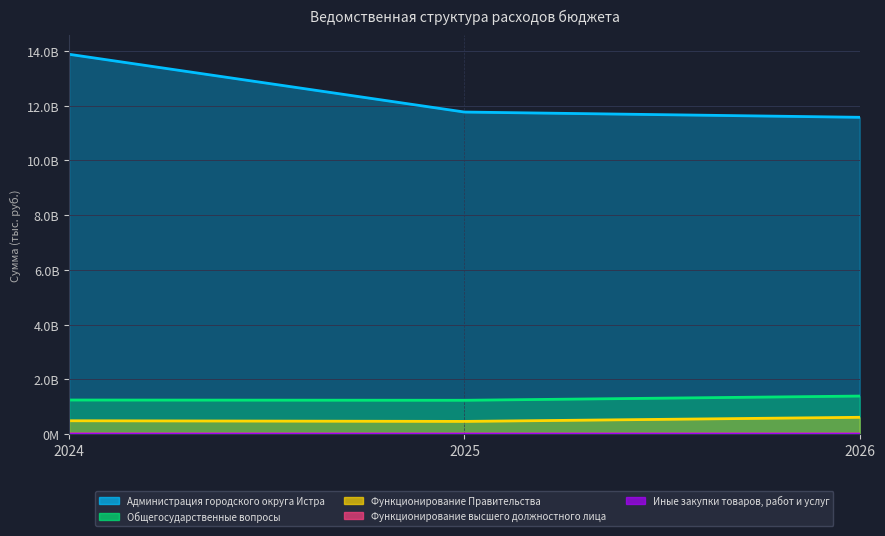

What is the difference between the Администрация городского округа Истра values at 2024 and 2025?

2110397212.9